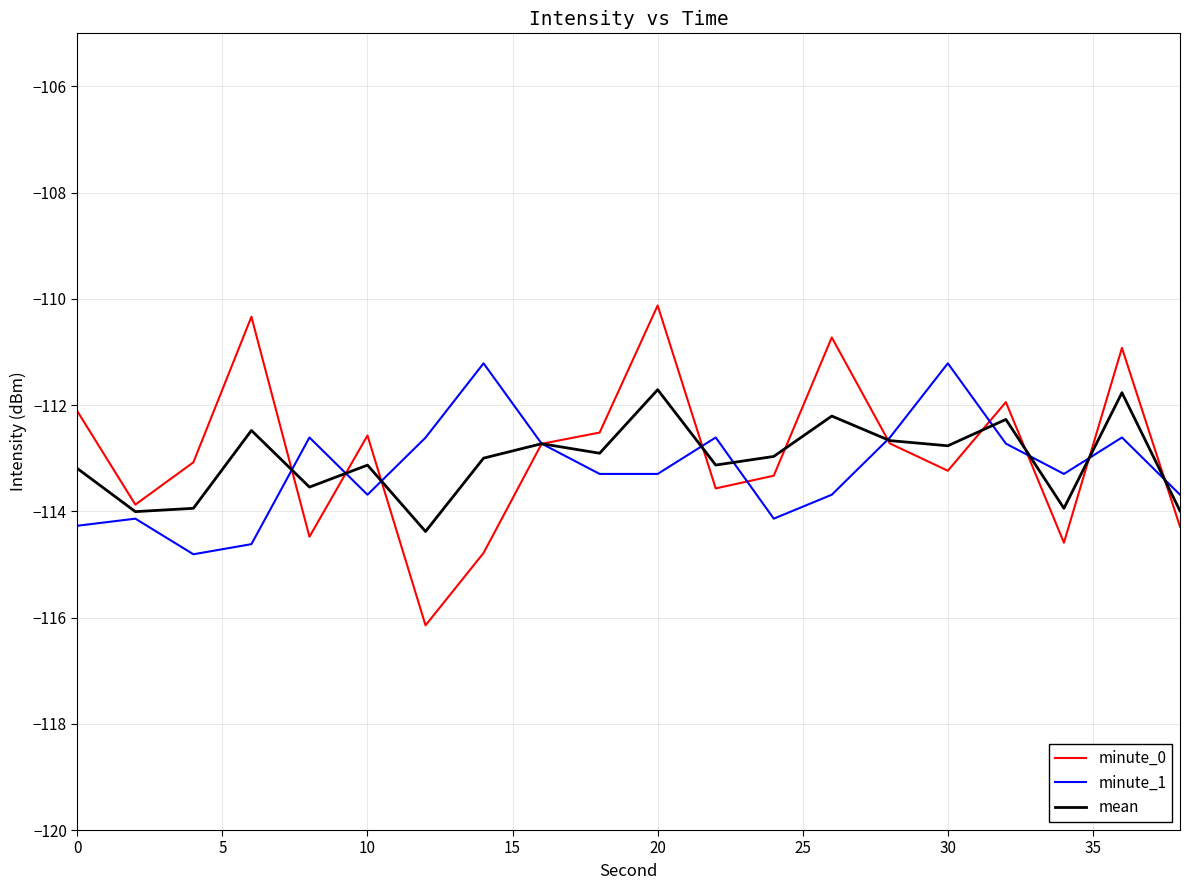

True or false: minute_1 and minute_0 cross at least once.

True